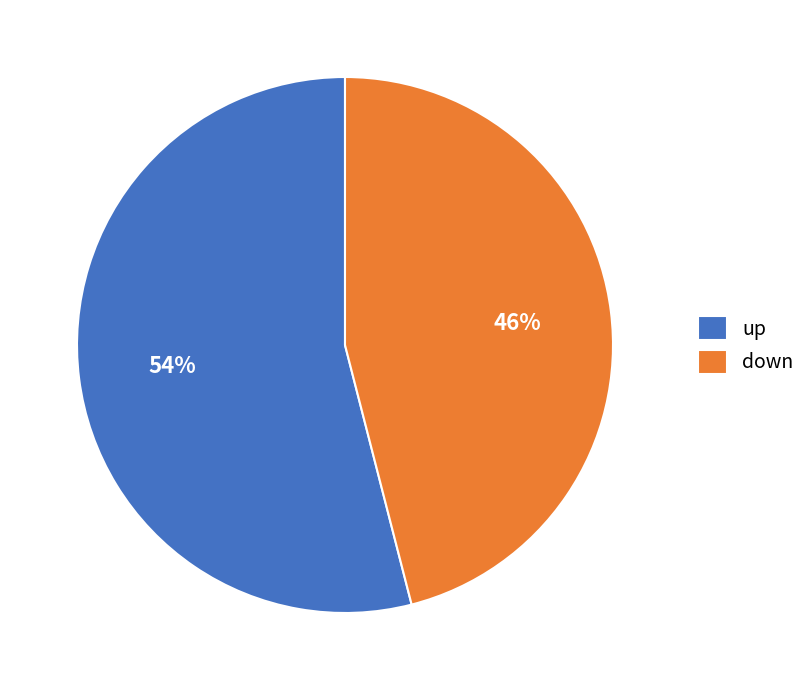

To the nearest percent, what is the combined percentage of up and down?

100%